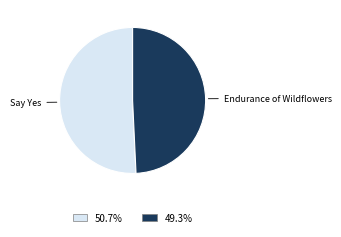

Which slice represents more than half of the pie?

Say Yes